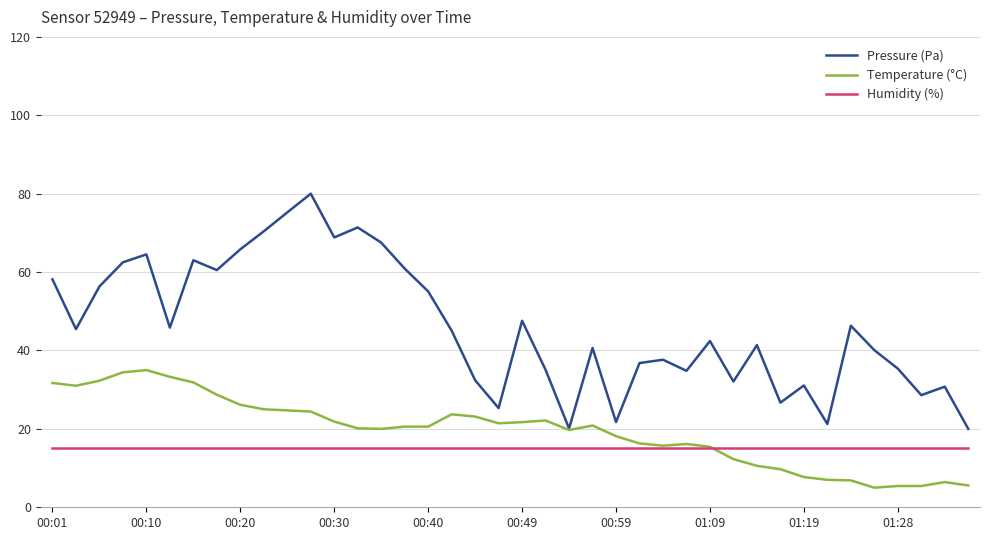

What is the maximum value shown in the chart?

80.0